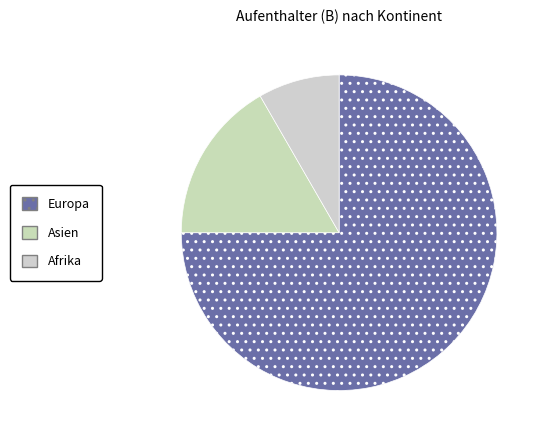

How many segments does this pie chart have?

3